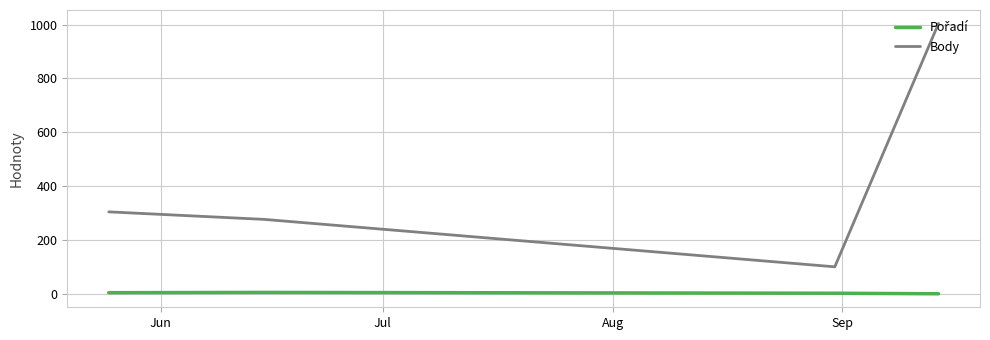

Which series has the largest range (max minus min)?

Body